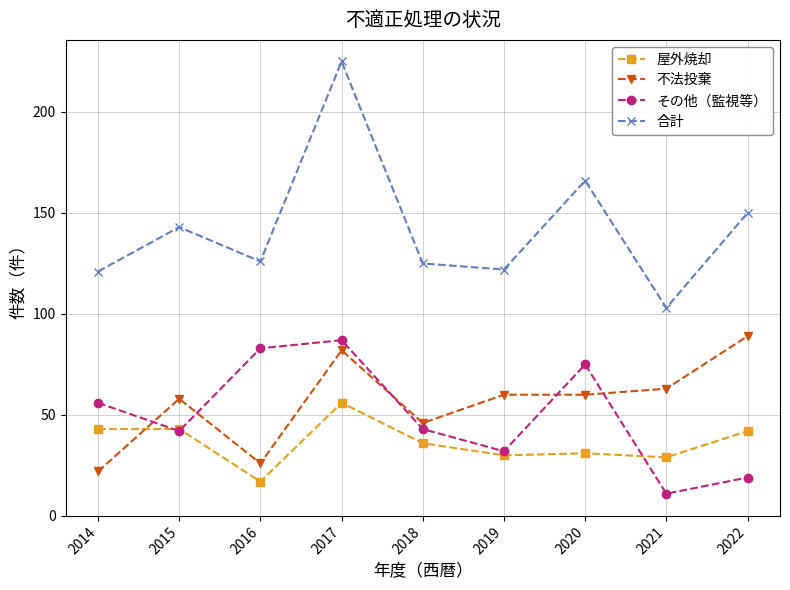

What is the value of the その他（監視等） point at the 2nd from the left?

42